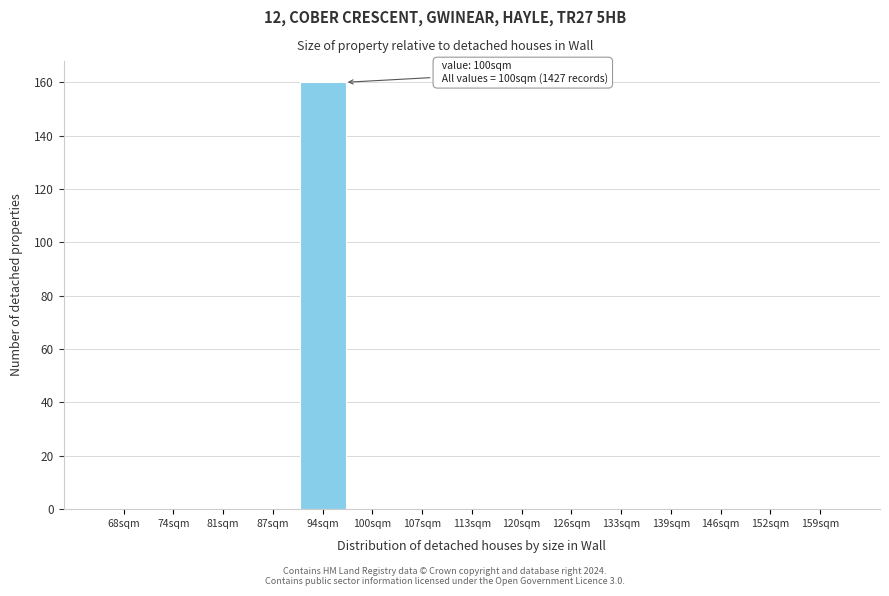

Reading left to right, list all the values displayed in this chart.

68sqm=0	74sqm=0	81sqm=0	87sqm=0	94sqm=160	100sqm=0	107sqm=0	113sqm=0	120sqm=0	126sqm=0	133sqm=0	139sqm=0	146sqm=0	152sqm=0	159sqm=0